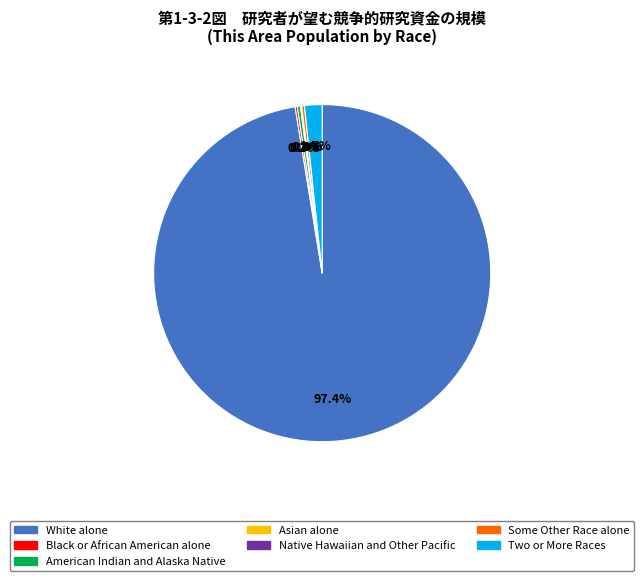

To the nearest percent, what is the average slice percentage?

14%